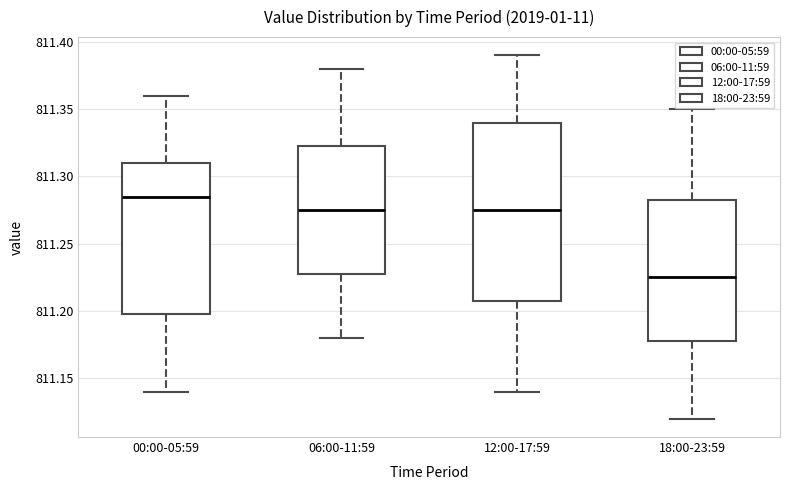

Which box's median line is the lowest?

18:00-23:59